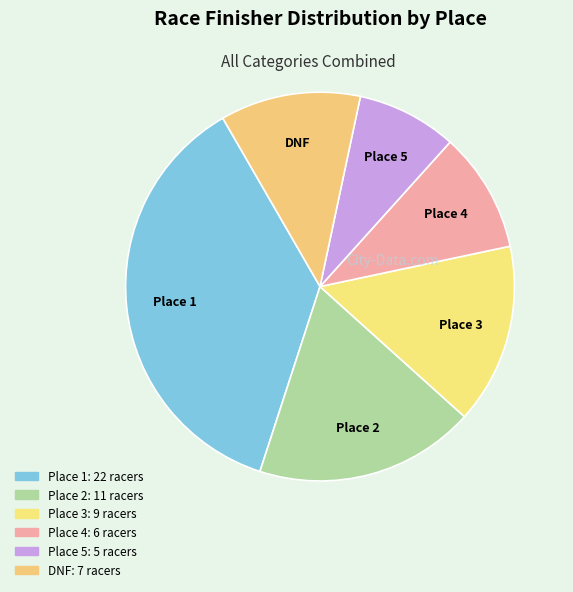

How many segments does this pie chart have?

6